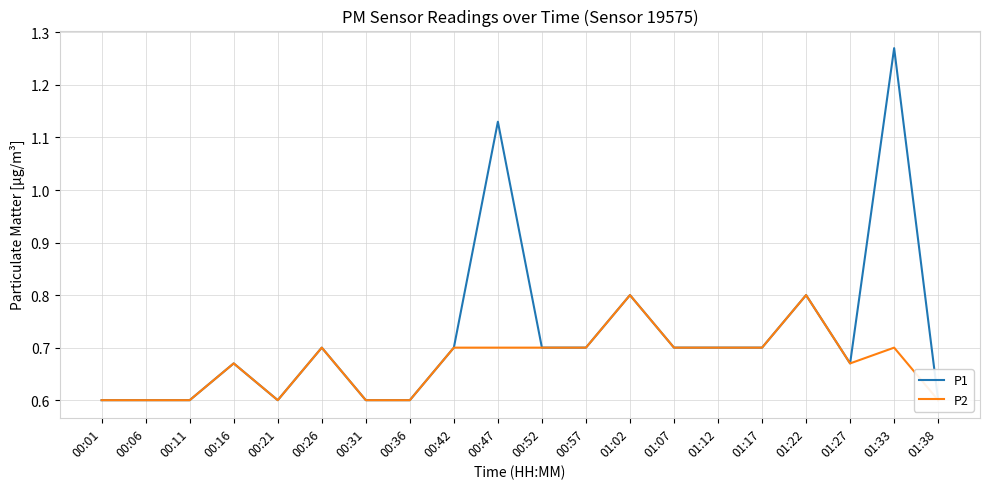

What is the value of the P1 point at the 20th from the left?

0.6